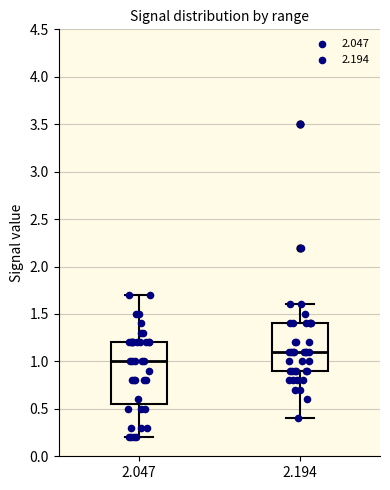

Which box is the tallest, from its lower edge to its upper edge?

2.047